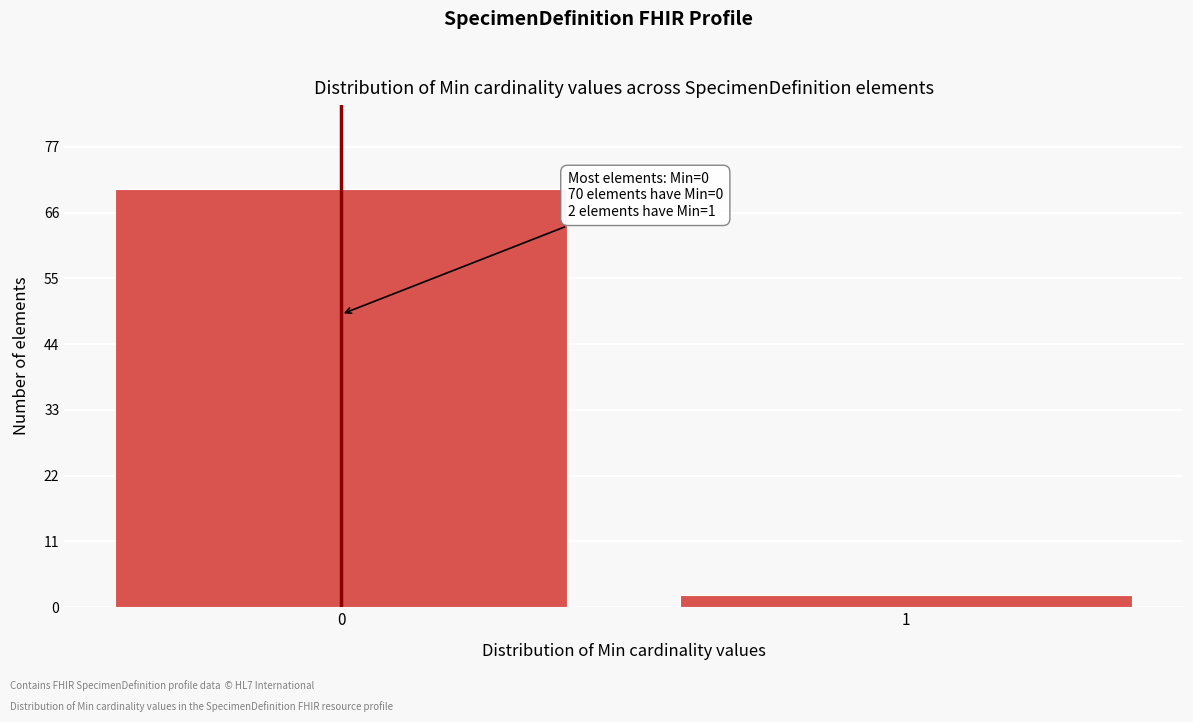

Reading left to right, what are all the values shown in this chart?

70	2